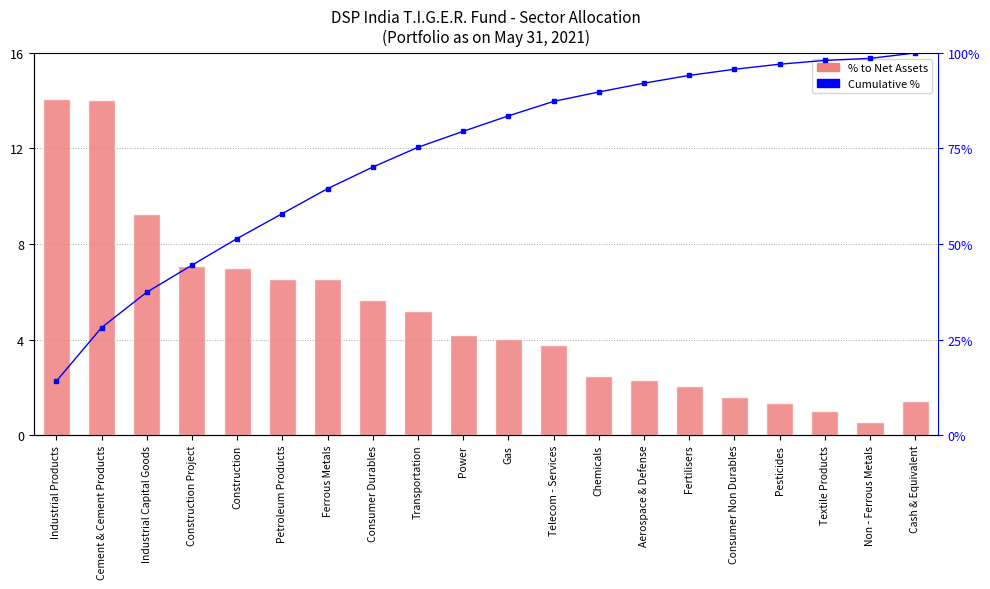

Which category has the lowest value across all series?

Non - Ferrous Metals